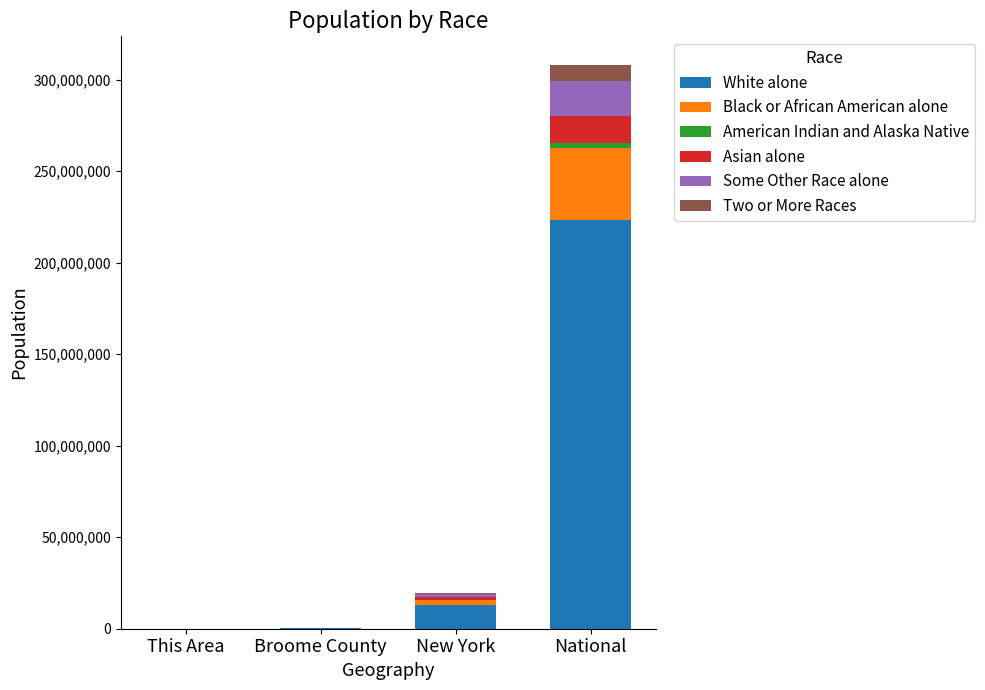

What is the total value across all series at National?

308205525